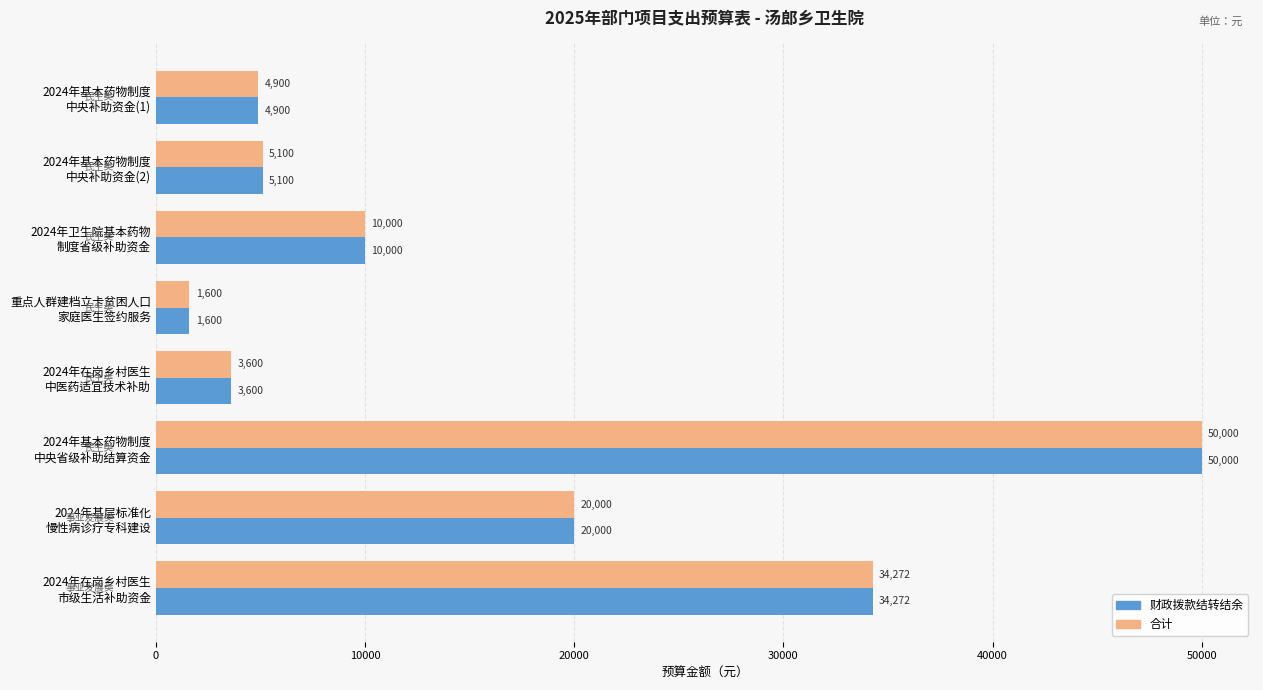

What is the lowest value of the 财政拨款结转结余 series?

1600